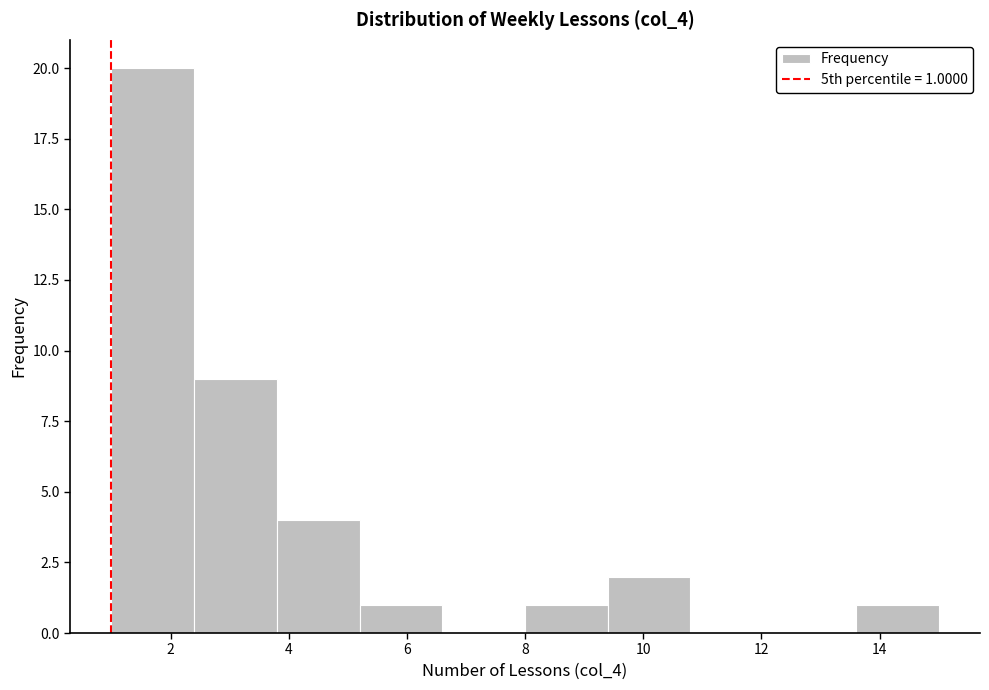

Which range on the x-axis has the tallest bar?

1.0 to 2.4